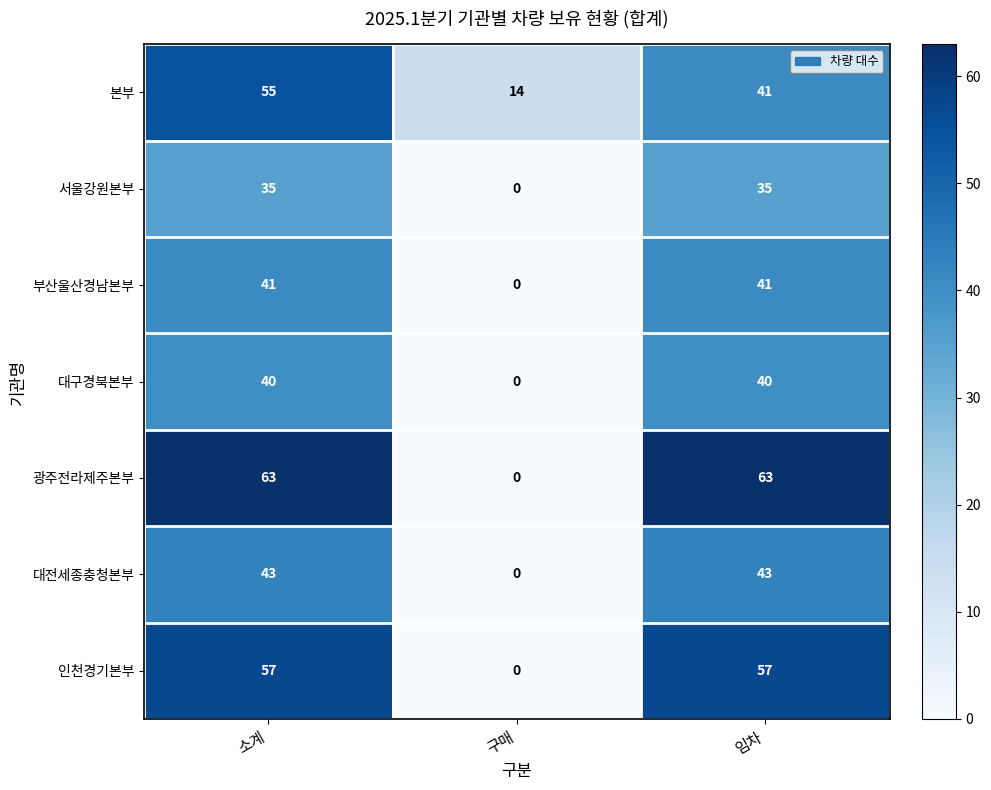

Rank the series at 소계 from highest to lowest value.

광주전라제주본부, 인천경기본부, 본부, 대전세종충청본부, 부산울산경남본부, 대구경북본부, 서울강원본부